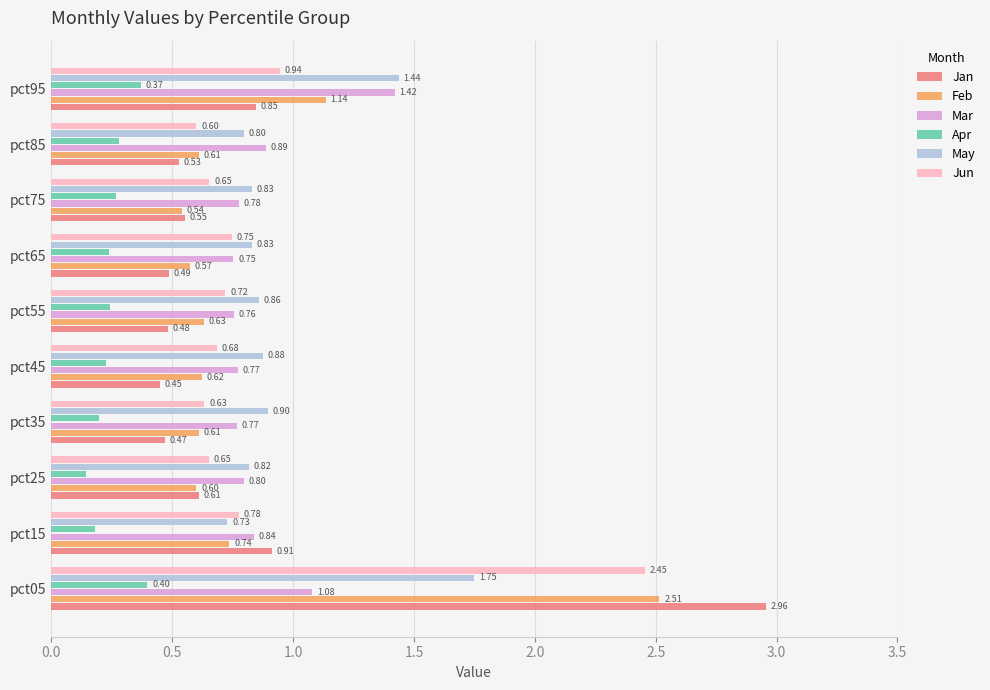

Rank the series at pct75 from highest to lowest value.

May, Mar, Jun, Jan, Feb, Apr